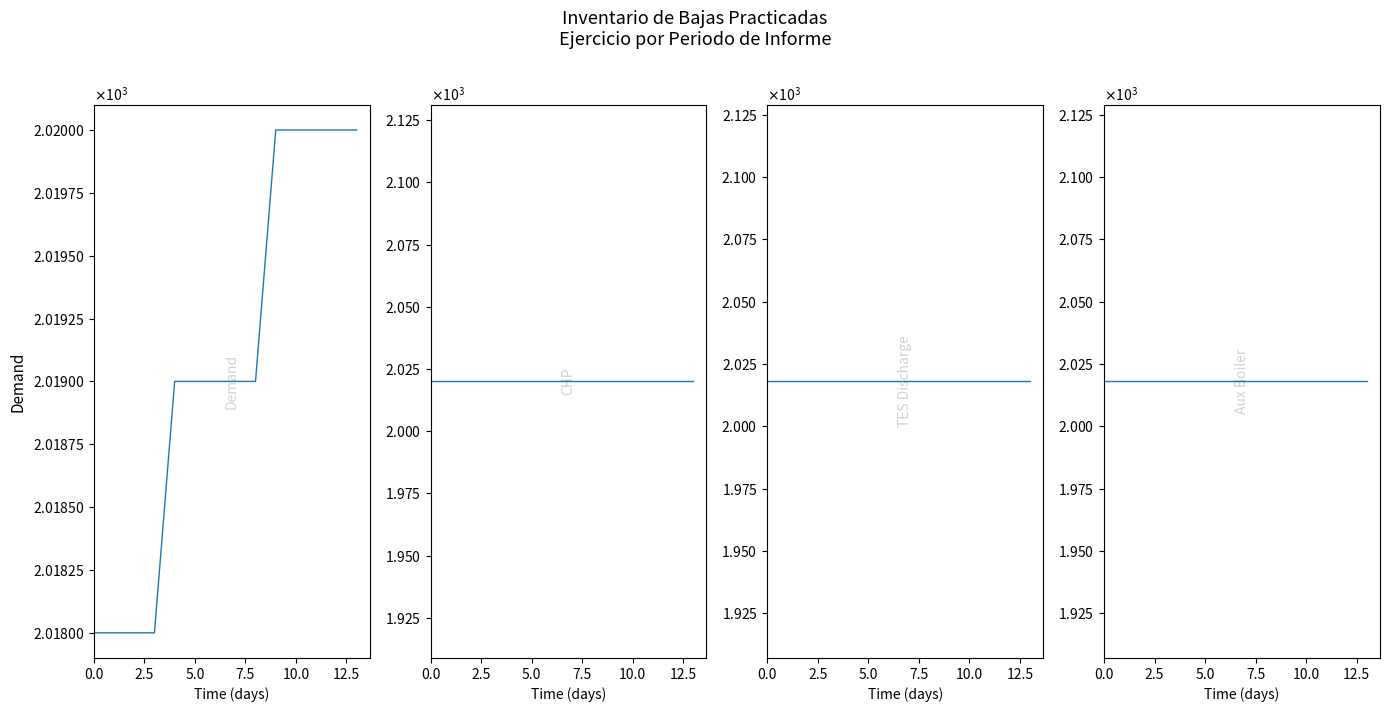

What is the label of the 5th point from the left?

10.0